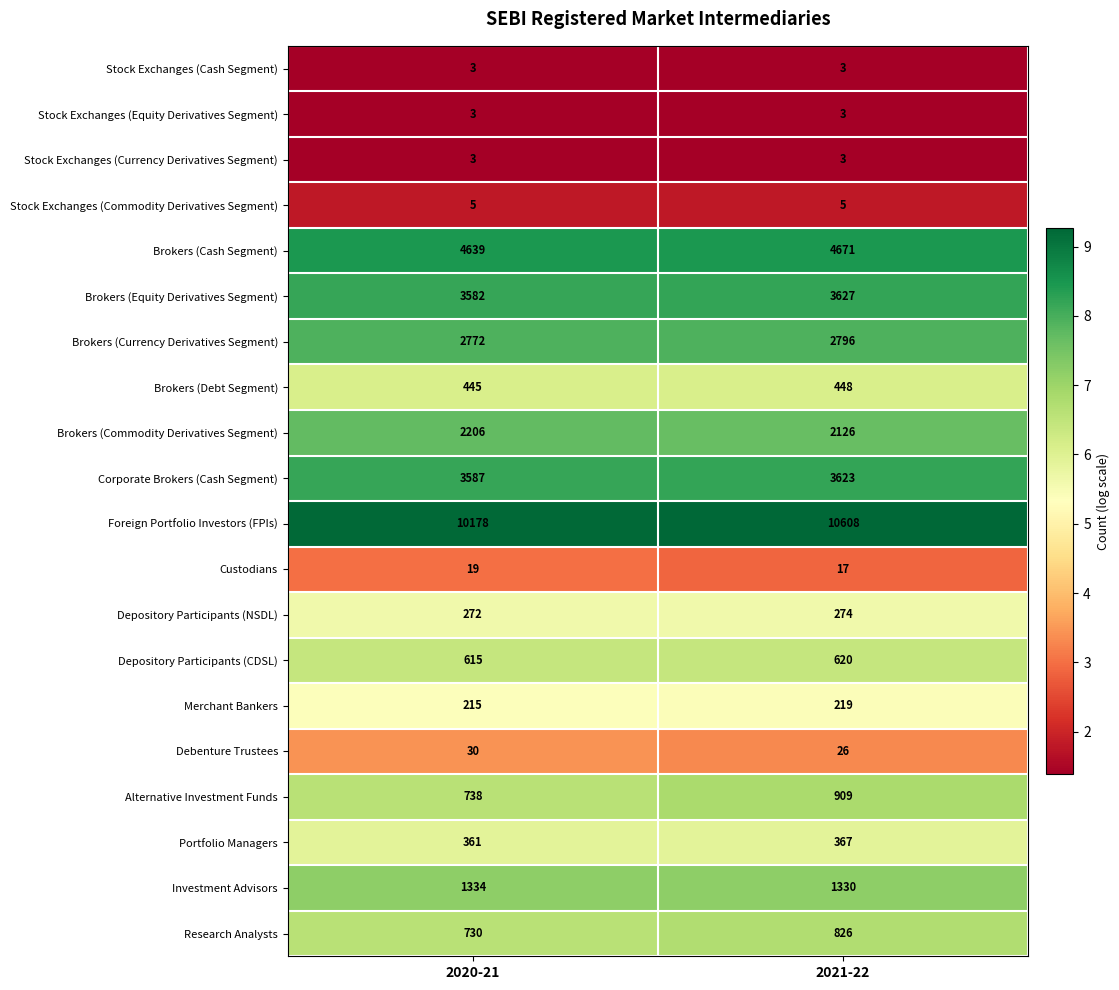

What is the spread (max minus min) of values at 2020-21?

10175